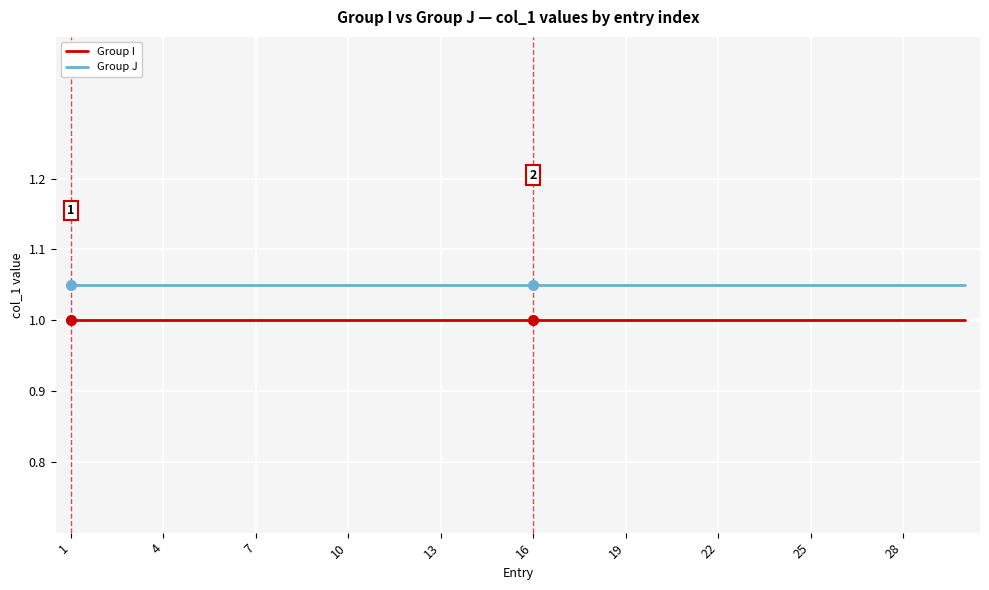

List the series in order of their peak value, lowest first.

Group I, Group J